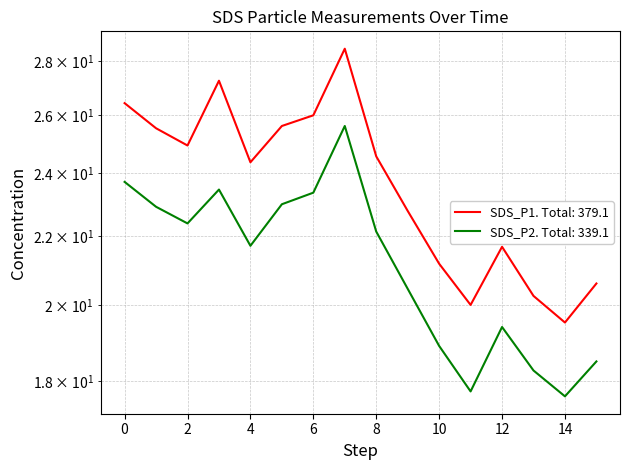

What is the difference between the second highest and minimum values in the SDS_P1 series?

7.7